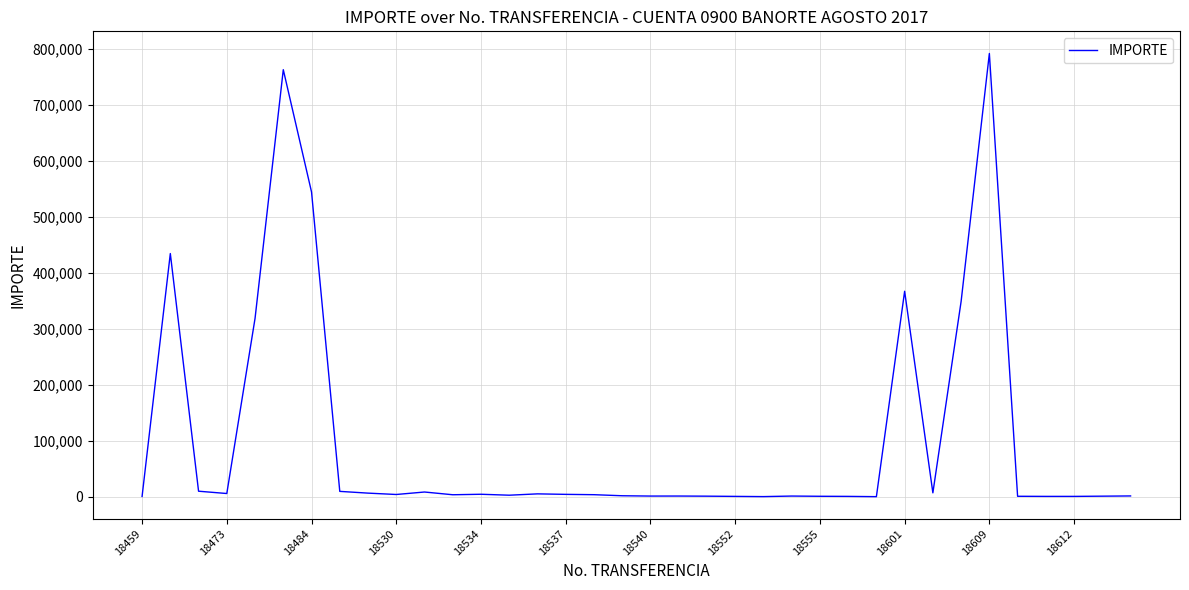

What is the difference between the maximum and minimum values?

790837.2